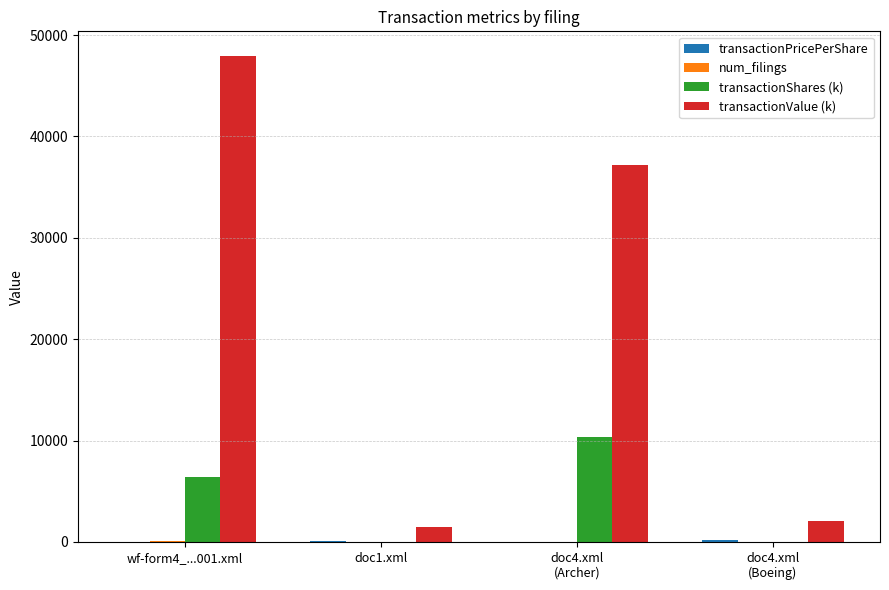

What is the greatest value displayed?

47973.0